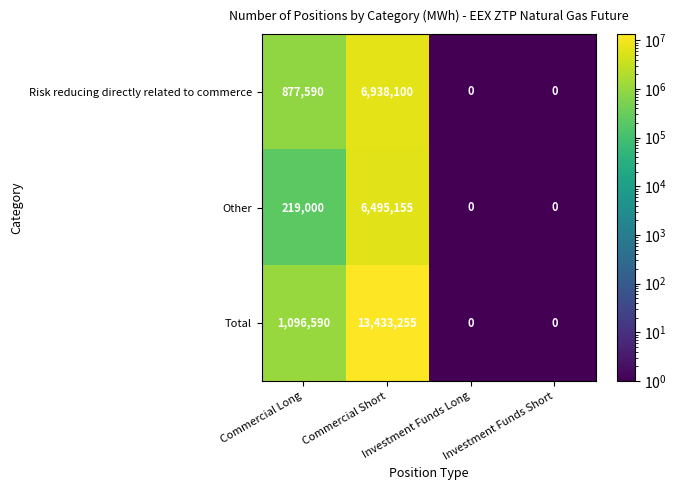

What is the difference between the maximum and minimum values in the Other series?

6495155